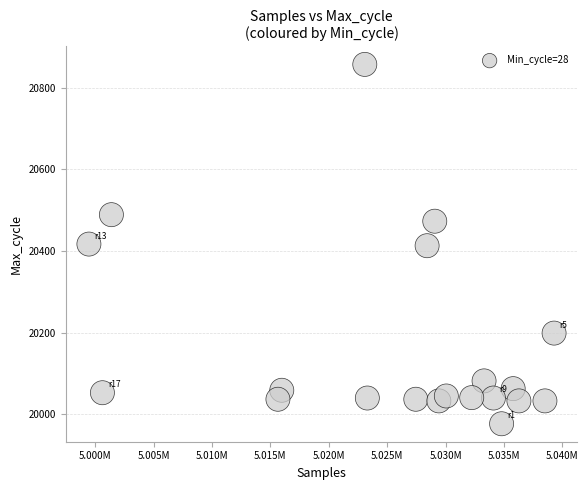

What is the range of X values (max minus min)?

39841